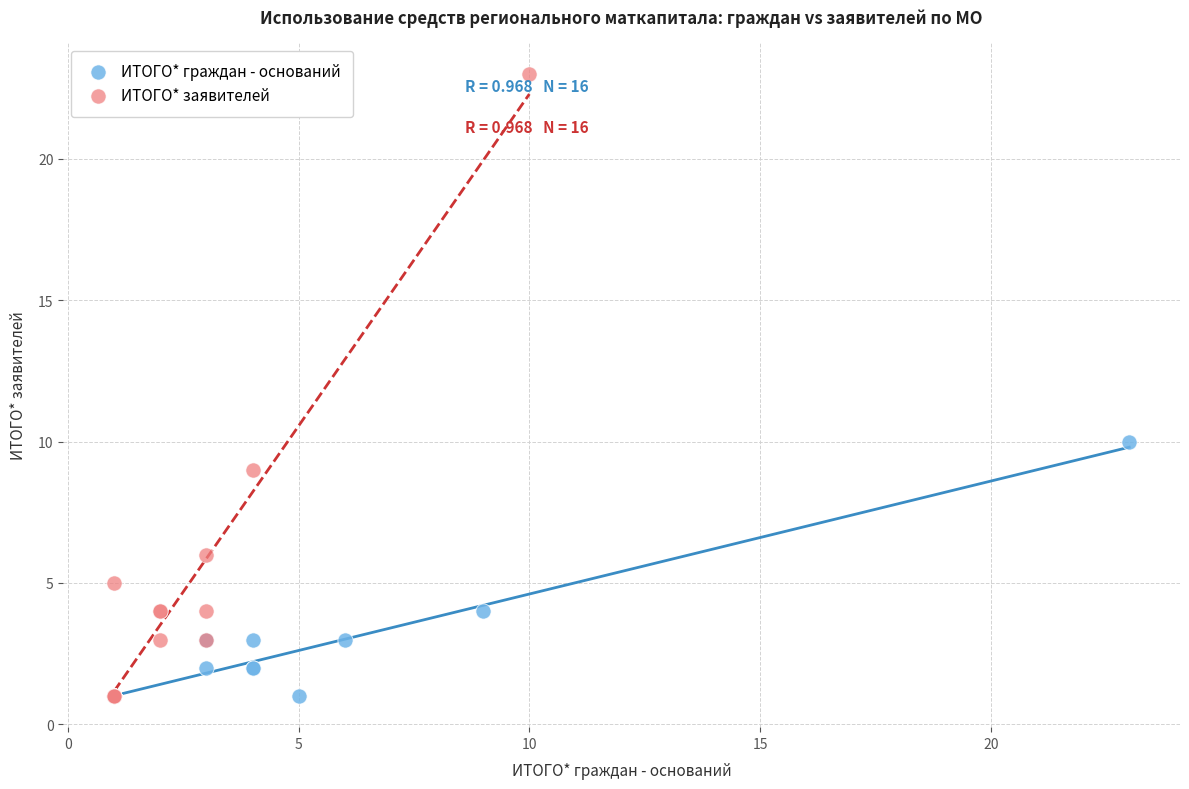

Which series contains the highest Y value?

ИТОГО* заявителей